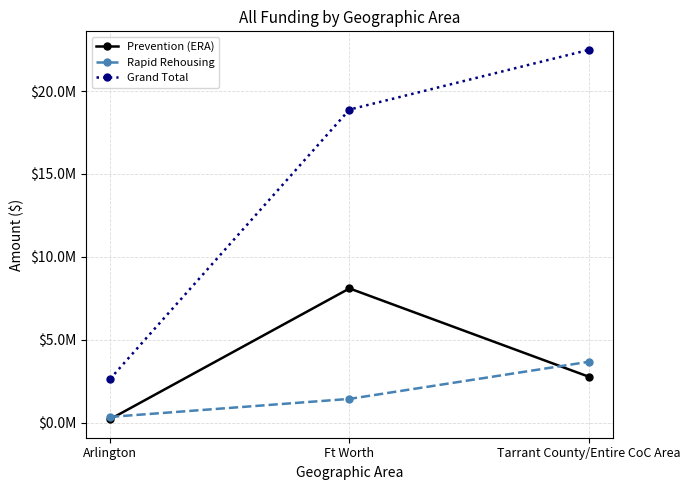

What are all the series names shown in the legend?

Prevention (ERA), Rapid Rehousing, Grand Total